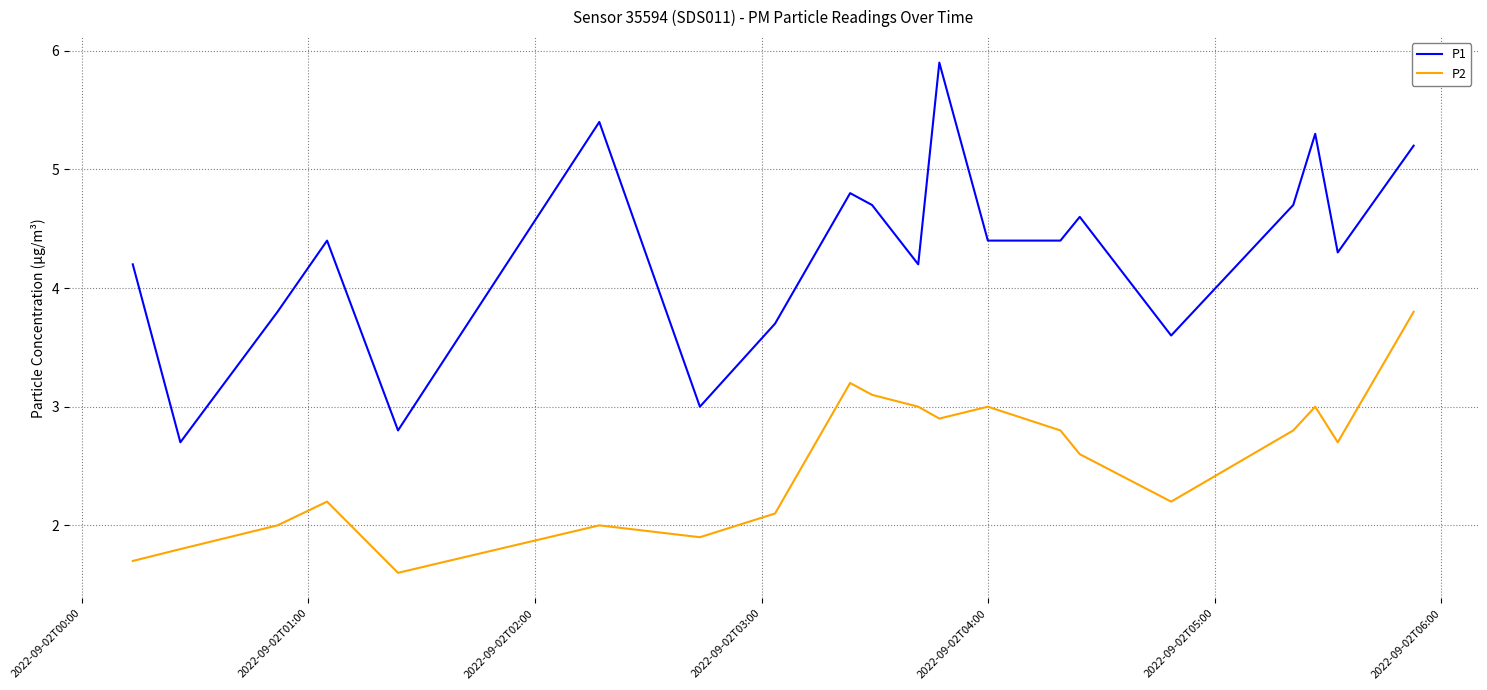

List the series in order of their overall mean, lowest first.

P2, P1